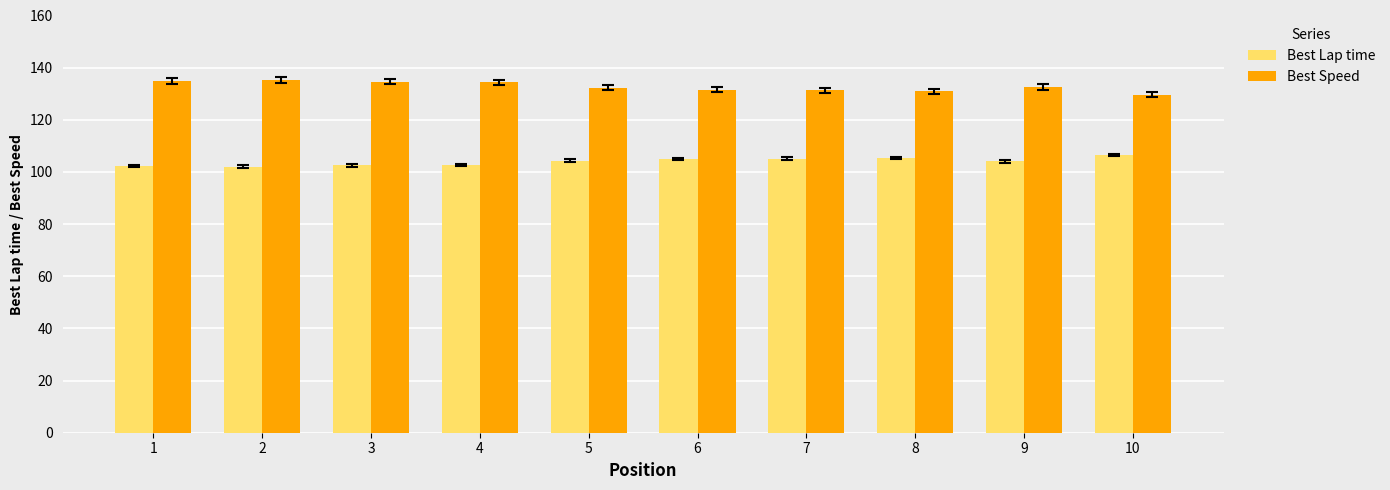

List the series in order of their peak value, highest first.

Best Speed, Best Lap time